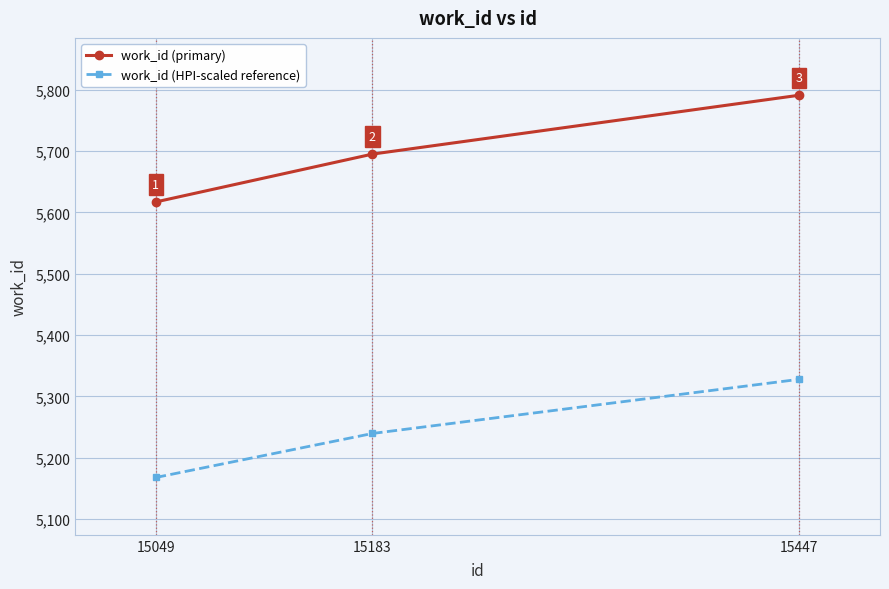

Between 15049 and 15447, which series saw the biggest shift?

work_id (primary)